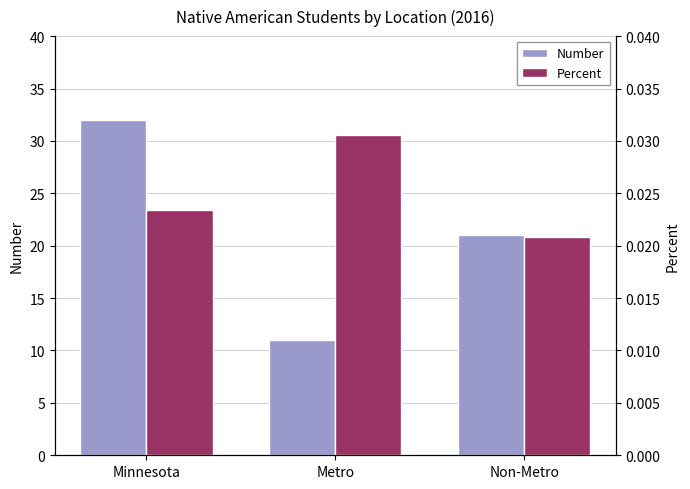

At Minnesota, list the series in order from smallest to largest.

Percent, Number